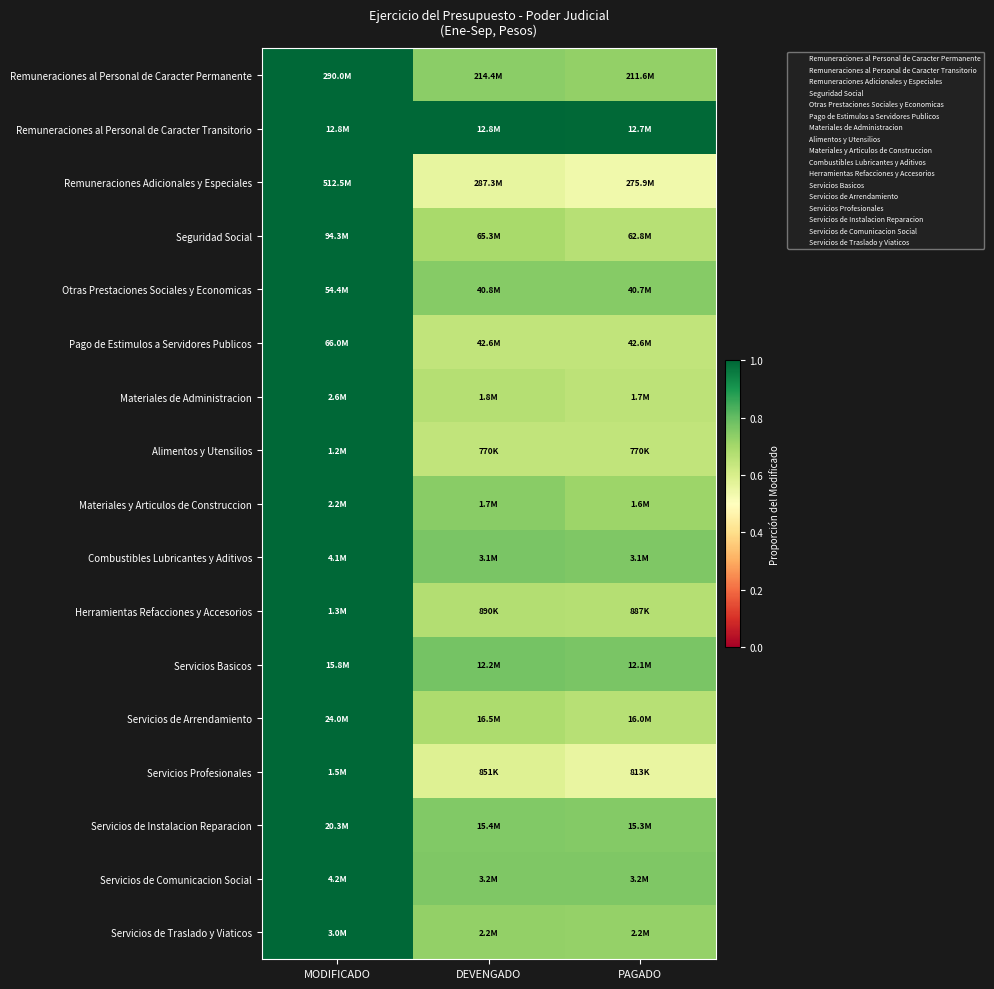

Which label corresponds to the smallest value in the chart?

PAGADO